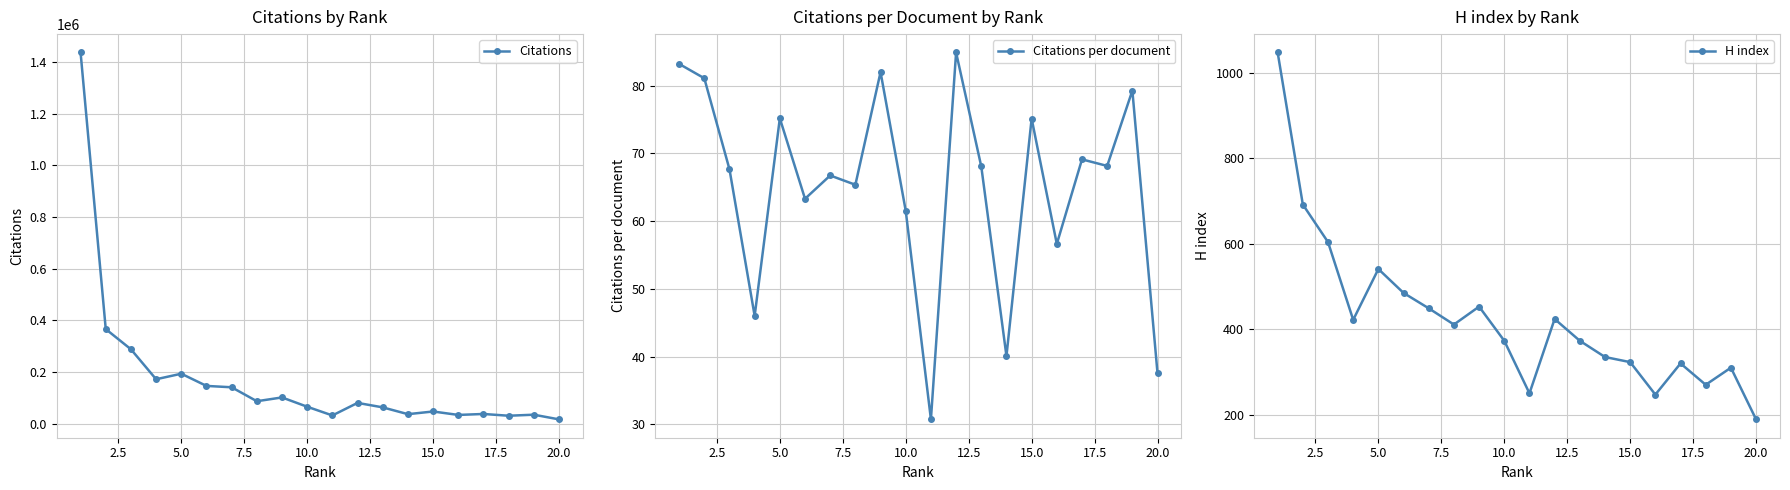

What is the sum of all Citations values?

3399607